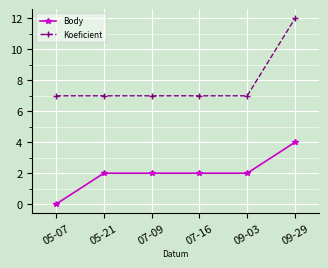

List the series in order of their overall mean, lowest first.

Body, Koeficient